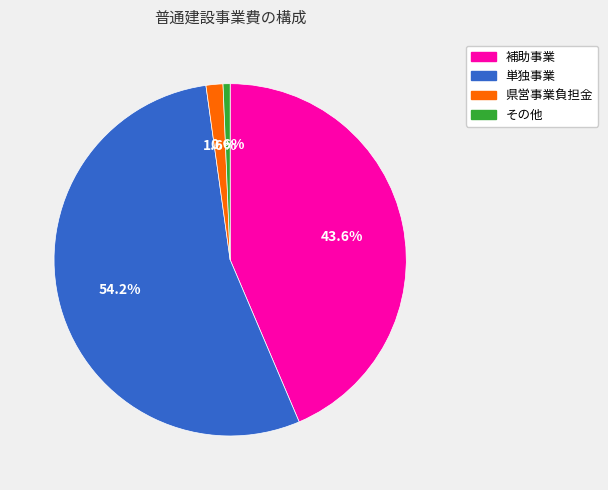

What is the smallest slice in the pie chart?

その他